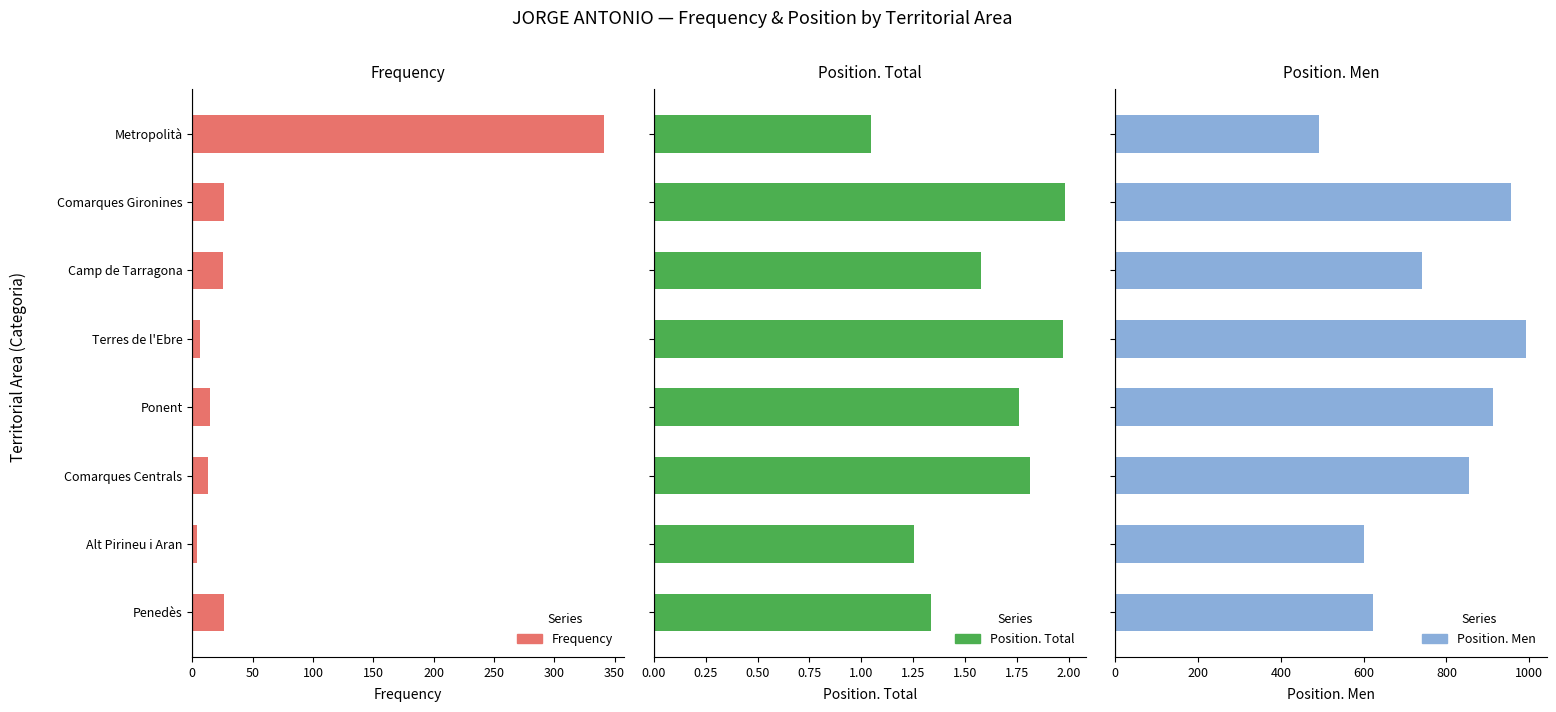

What is the minimum value for Position. Men?

493.0